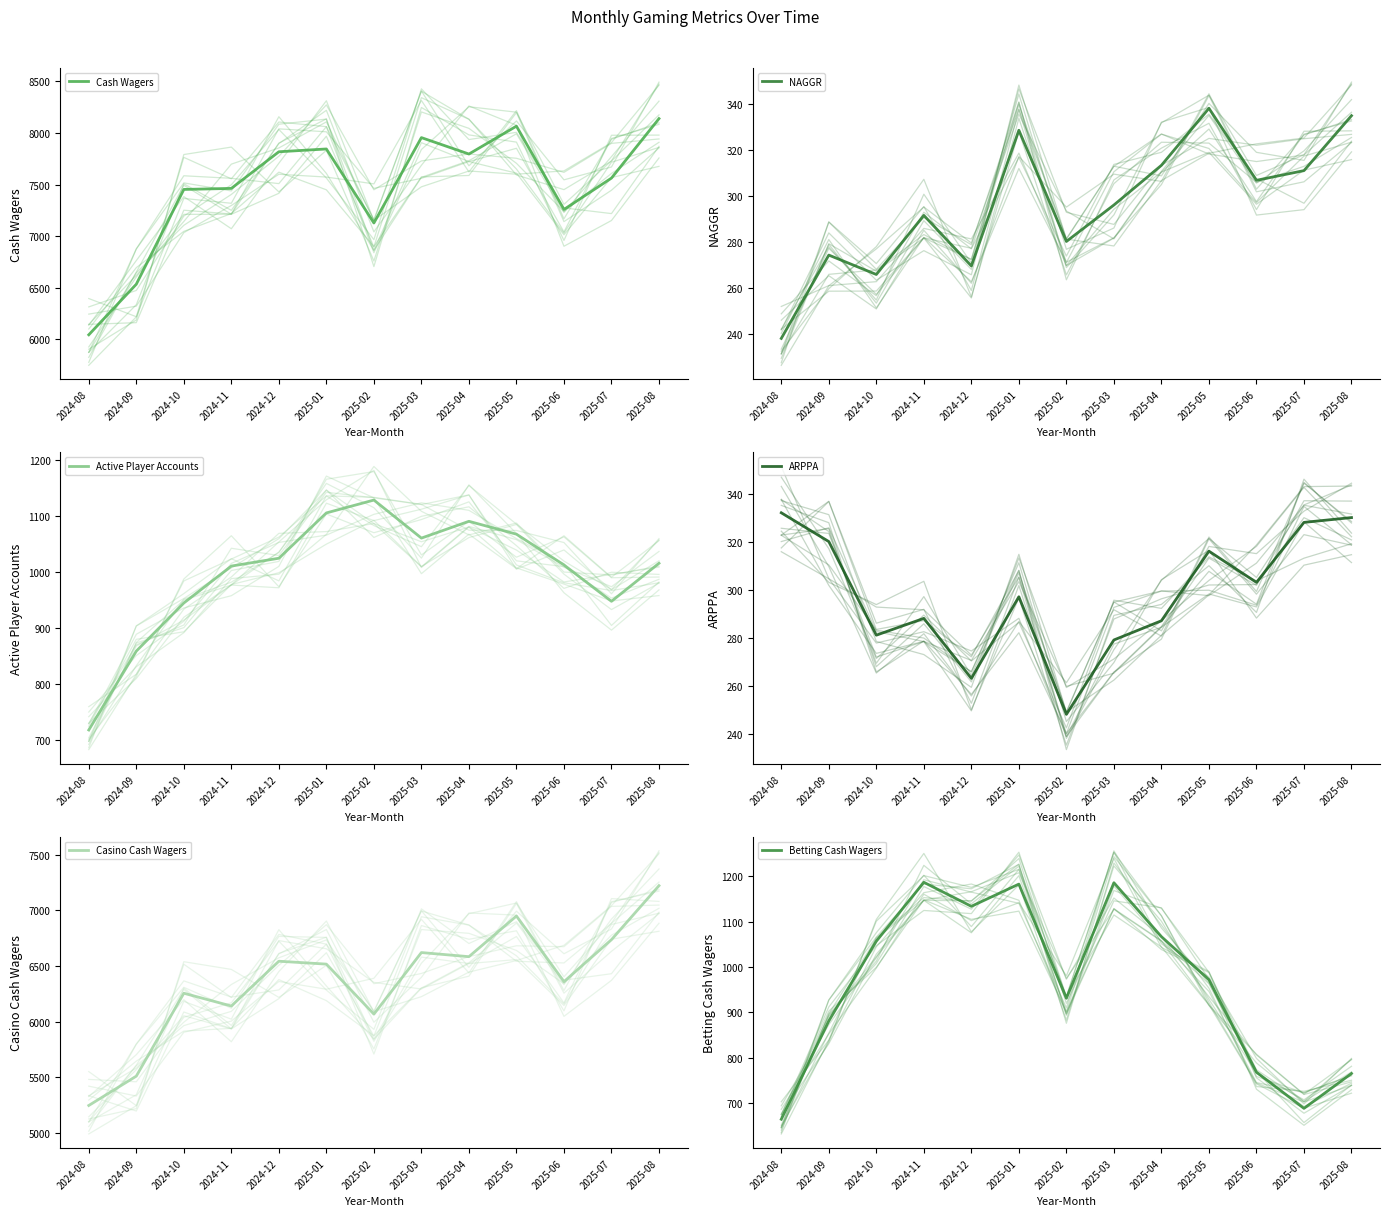

Which series has the largest total across all categories?

Cash Wagers